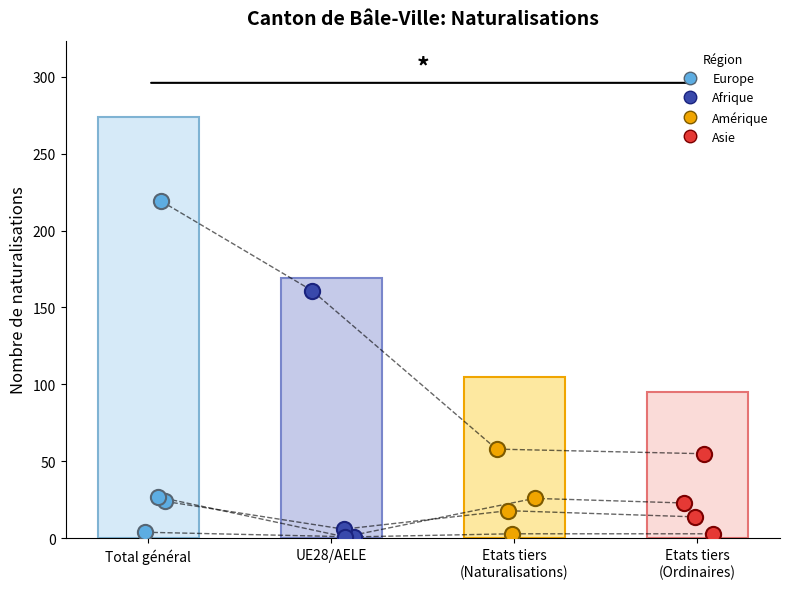

Which series contains the lowest Y value?

Afrique